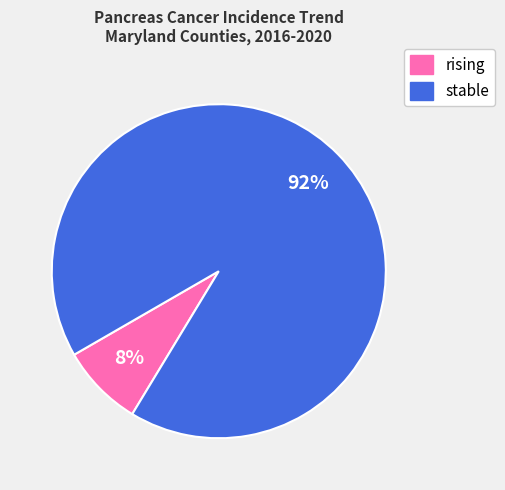

The stable slice represents 92% of the pie. True or false?

True